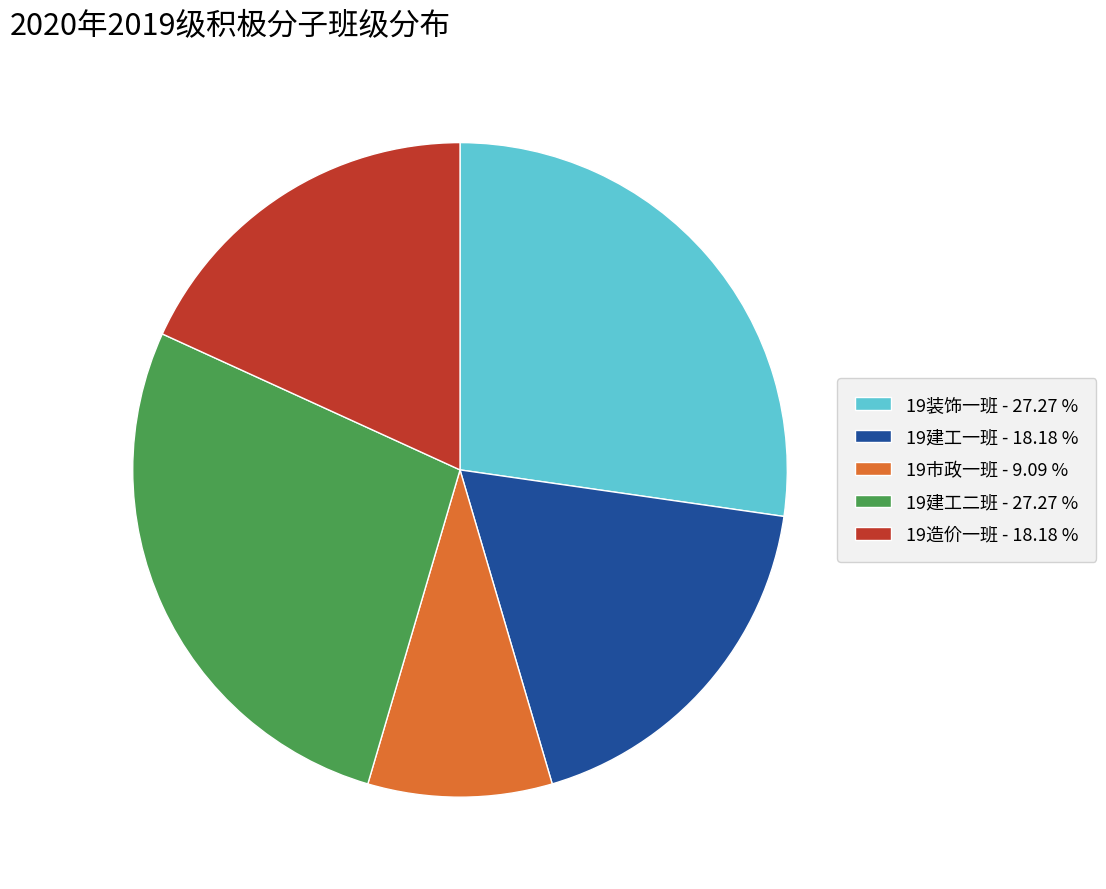

Which category has the smallest portion of the pie?

19市政一班 - 9.09 %